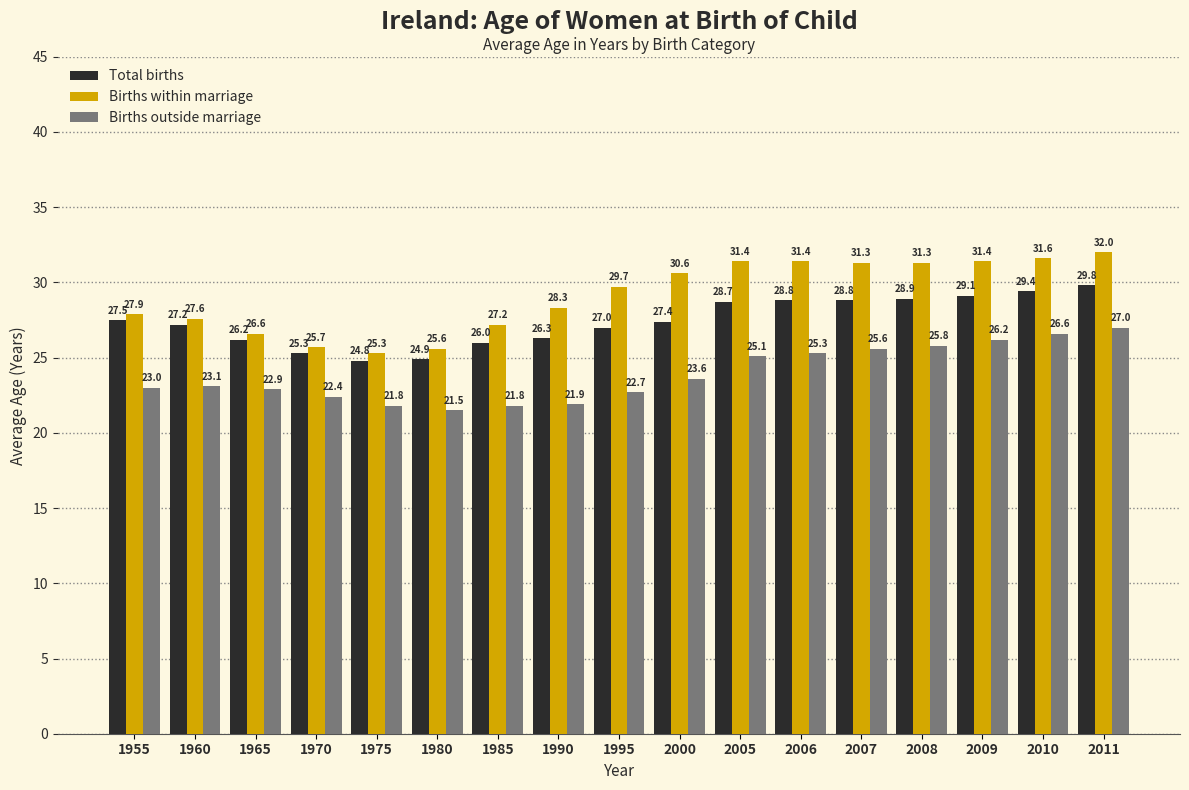

Reading left to right, transcribe all the data shown in this chart.

Total births: 27.5	27.2	26.2	25.3	24.8	24.9	26.0	26.3	27.0	27.4	28.7	28.8	28.8	28.9	29.1	29.4	29.8
Births within marriage: 27.9	27.6	26.6	25.7	25.3	25.6	27.2	28.3	29.7	30.6	31.4	31.4	31.3	31.3	31.4	31.6	32.0
Births outside marriage: 23.0	23.1	22.9	22.4	21.8	21.5	21.8	21.9	22.7	23.6	25.1	25.3	25.6	25.8	26.2	26.6	27.0